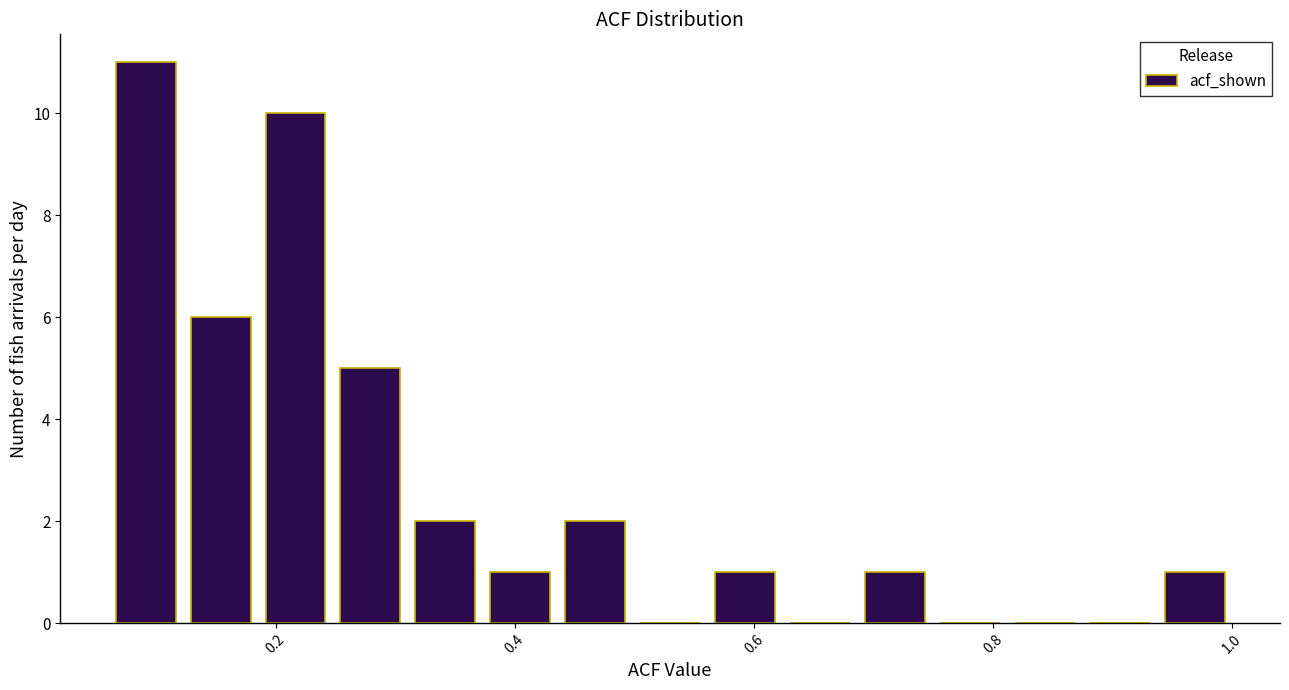

Read against the x-axis, roughly where is the centre of the tallest bar?

0.10